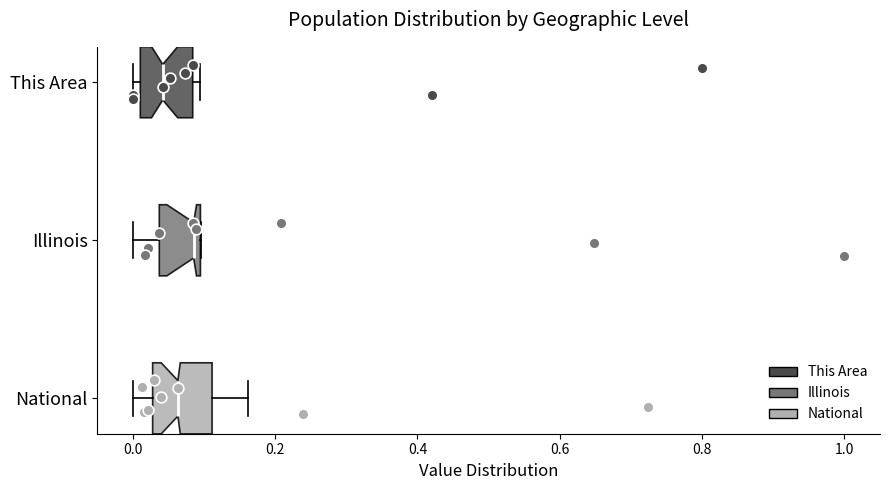

Where does the median line of the box for National sit on the x-axis? The values are not printed on the chart, so give them approximately, as read against the axis.

0.06